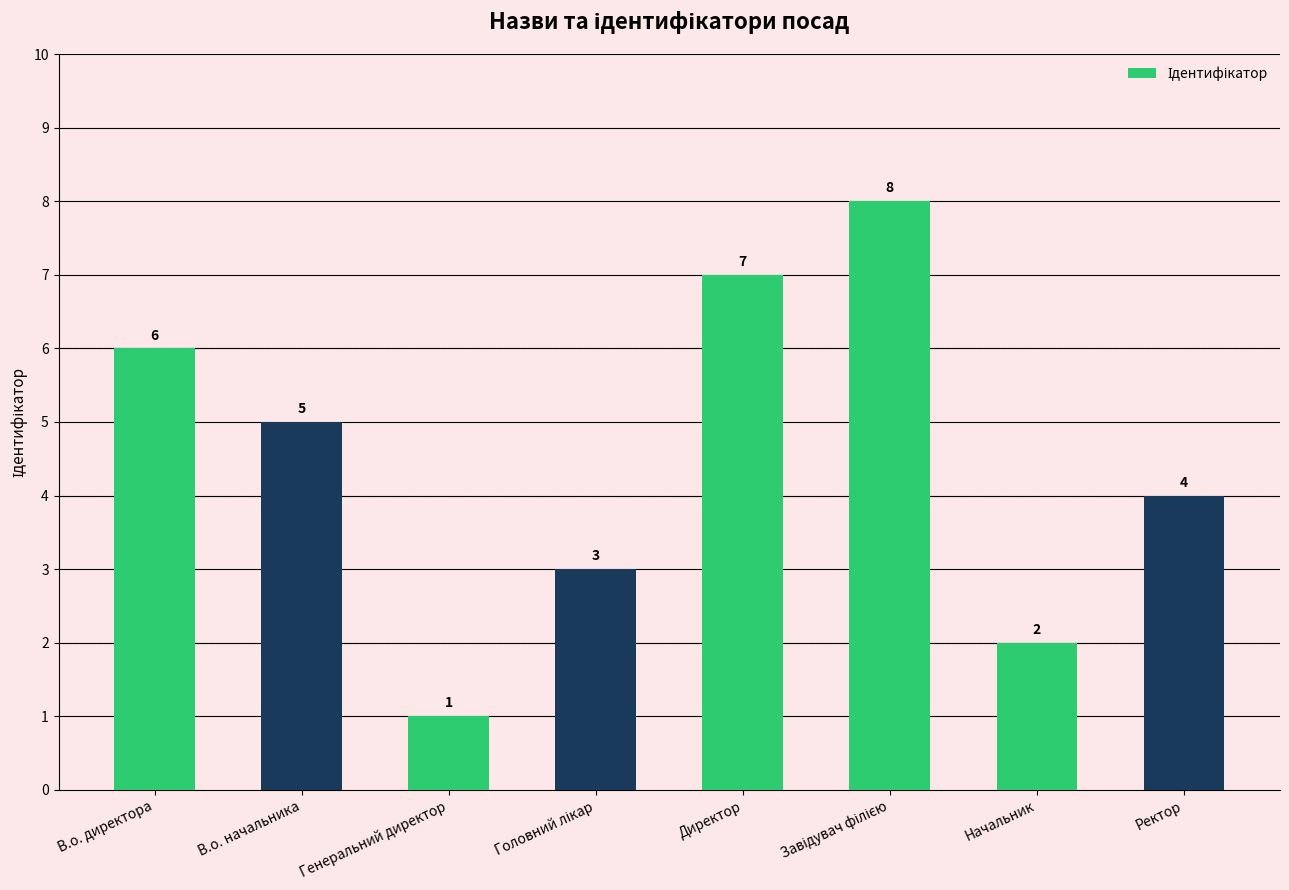

How many series are shown in this chart?

1